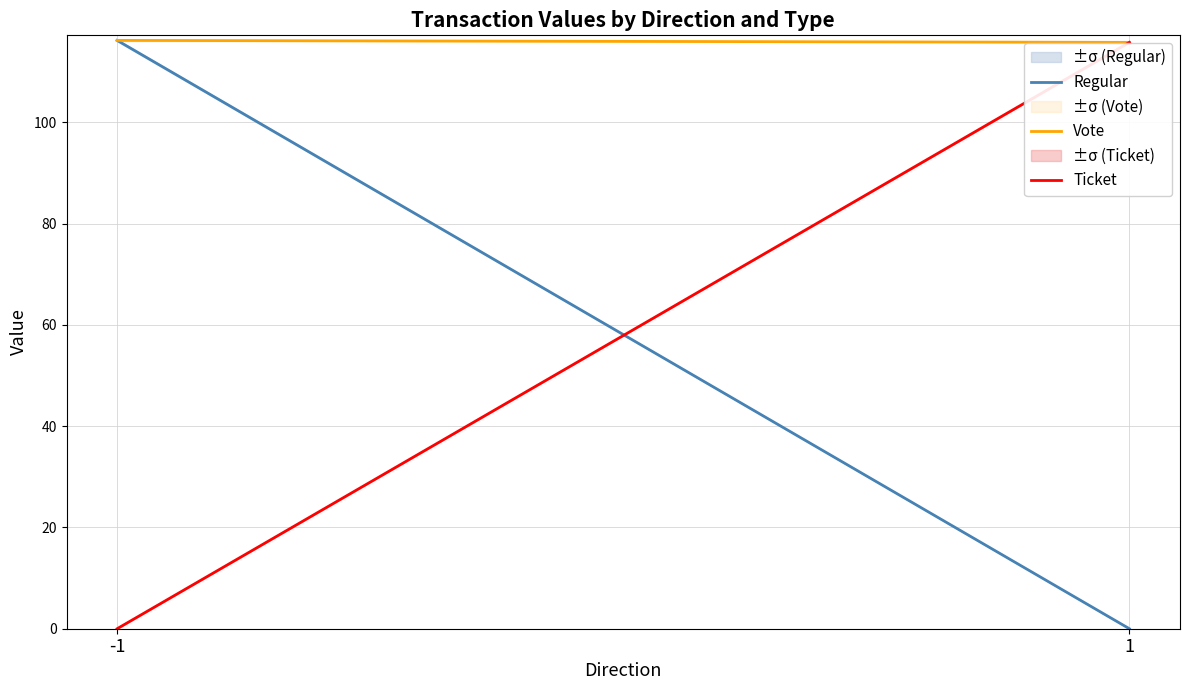

Where is Ticket nearest to the value 57?

-1